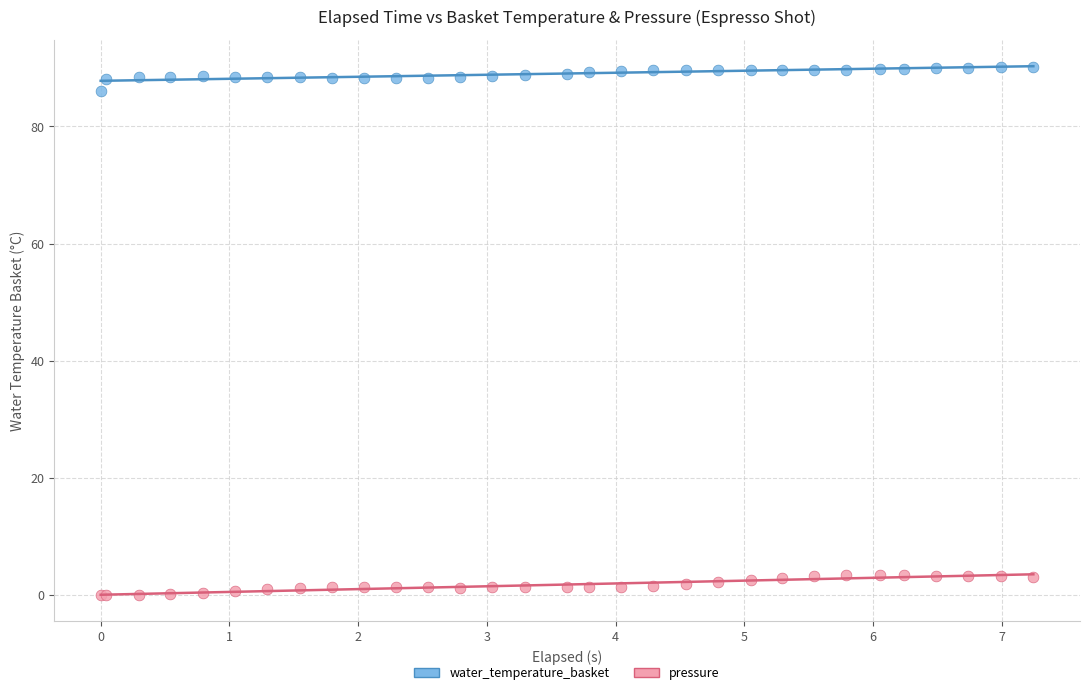

Which series contains the highest Y value?

water_temperature_basket